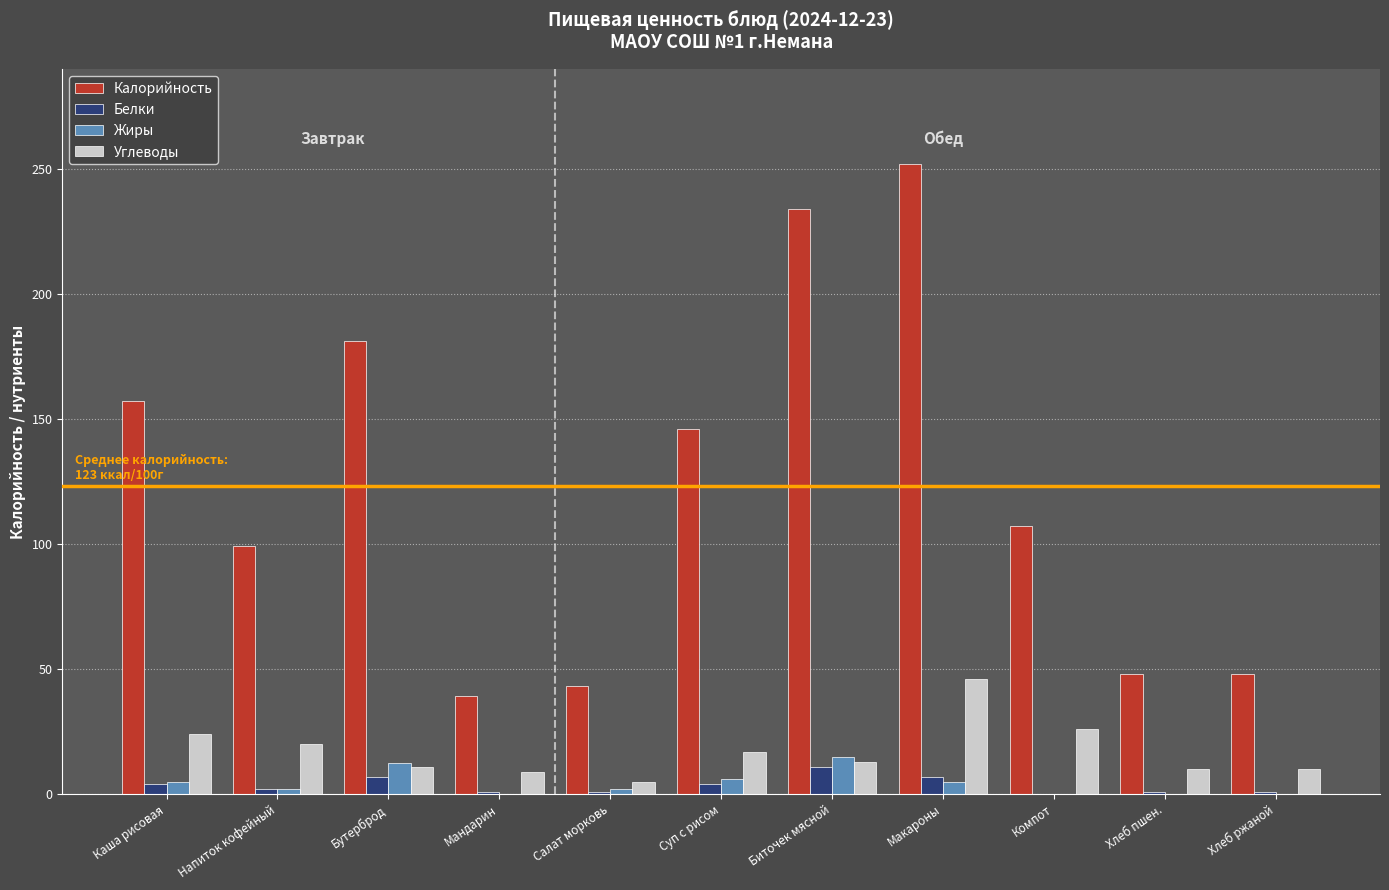

What is the greatest value displayed?

252.0